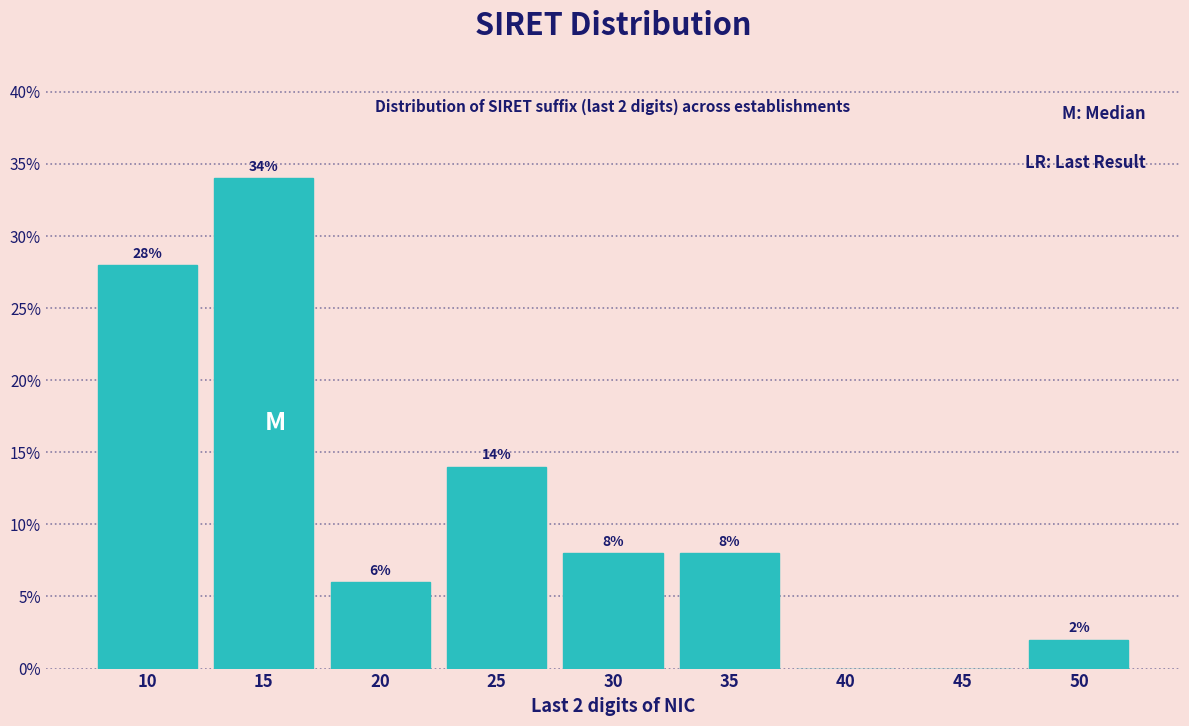

Reading left to right, what are all the values shown in this chart?

10=28.0	15=34.0	20=6.0	25=14.0	30=8.0	35=8.0	40=0.0	45=0.0	50=2.0